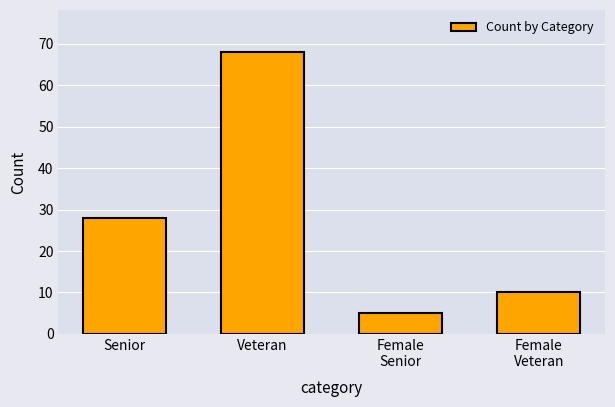

What is the value of the 1st bar from the left?

28